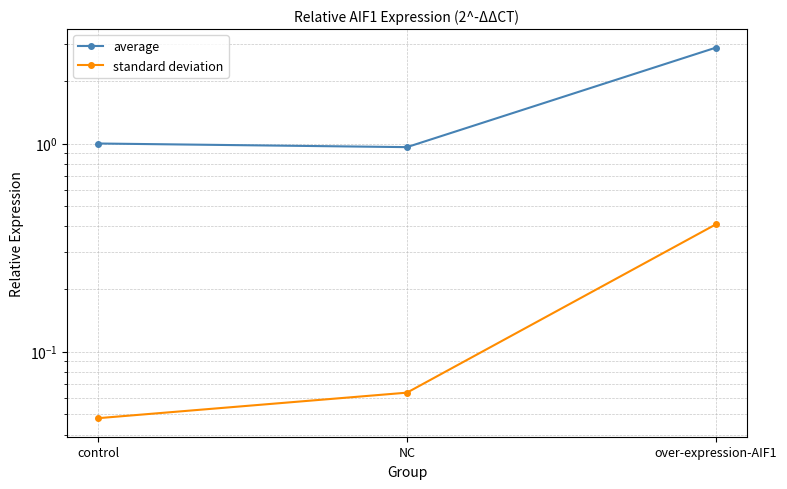

Reading left to right, transcribe all the data shown in this chart.

average: control=1.0	NC=1.0	over-expression-AIF1=2.9
standard deviation: control=0.0	NC=0.1	over-expression-AIF1=0.4